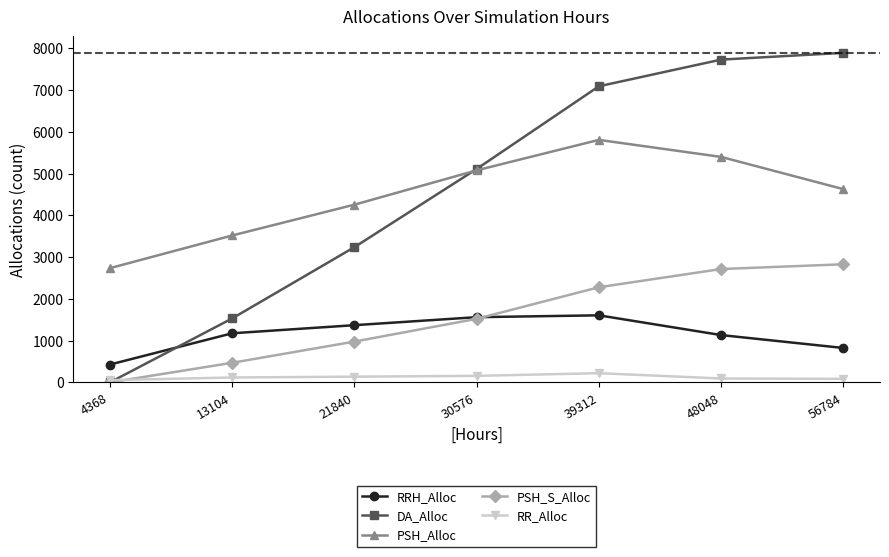

True or false: PSH_Alloc has more than 1 interior local peaks.

False